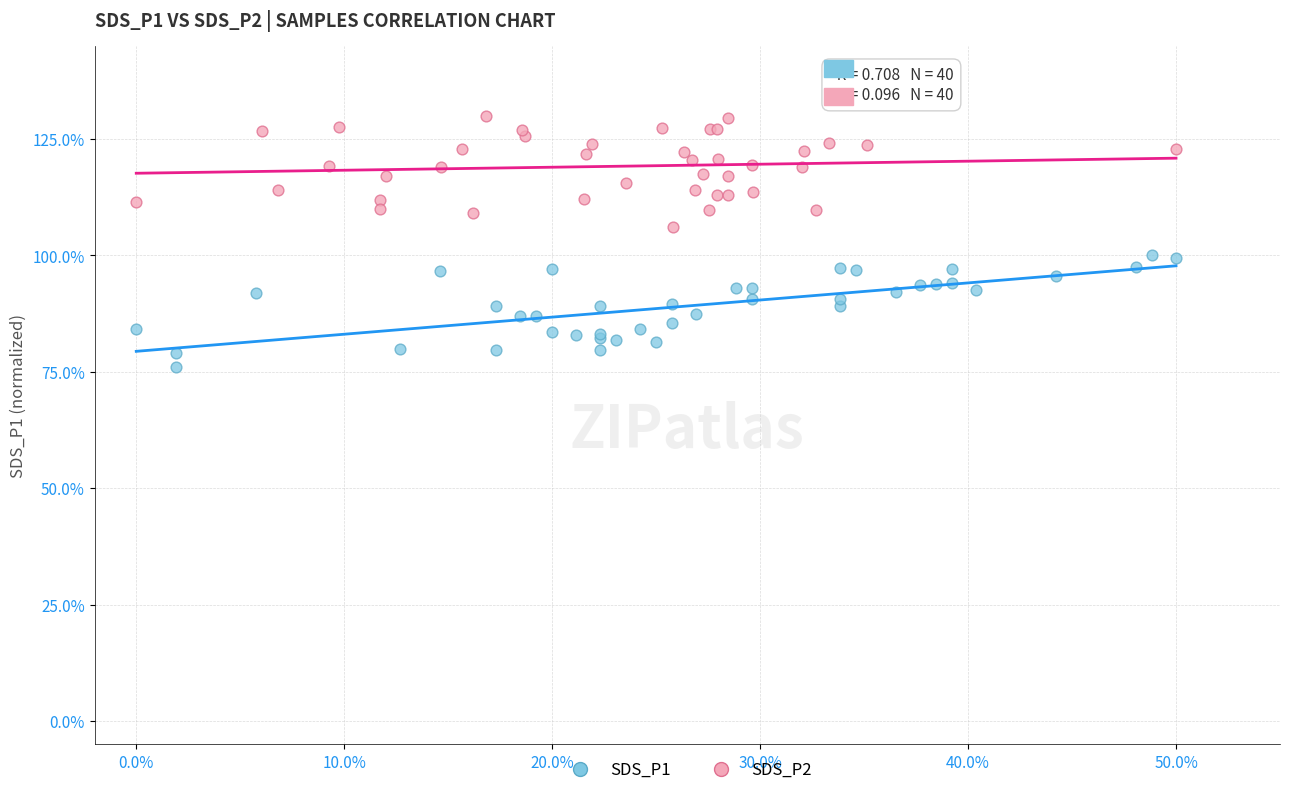

Which series reaches the minimum Y coordinate?

SDS_P1